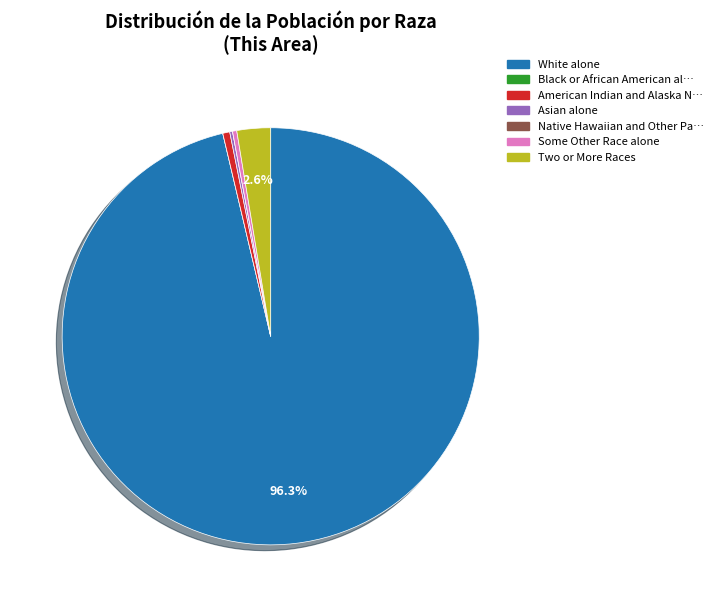

Is there any slice that represents more than half of the pie?

Yes